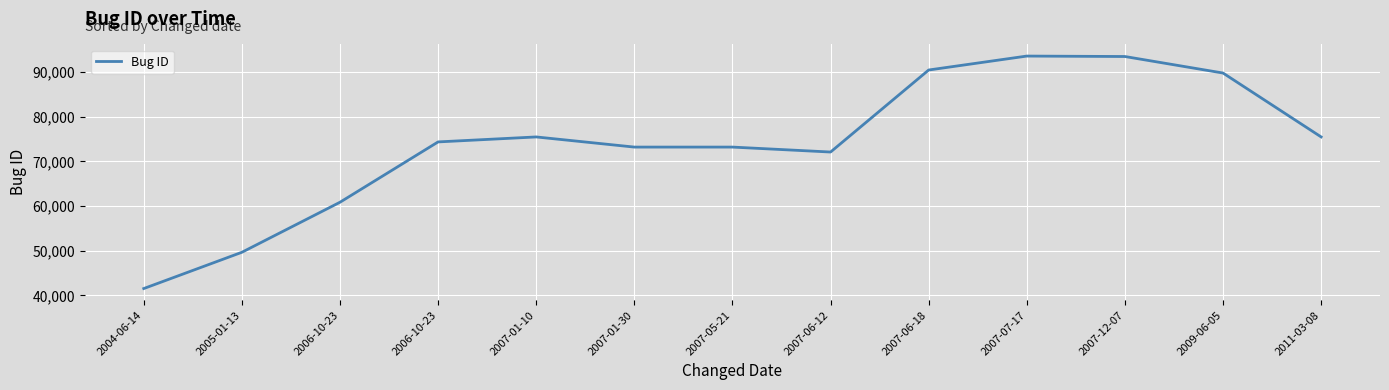

Is this an area chart (filled region under the line)?

No